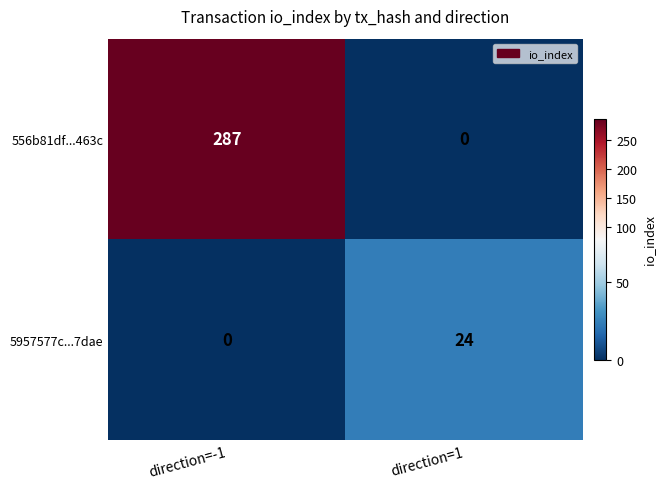

Which series has the widest spread of values?

556b81df...463c